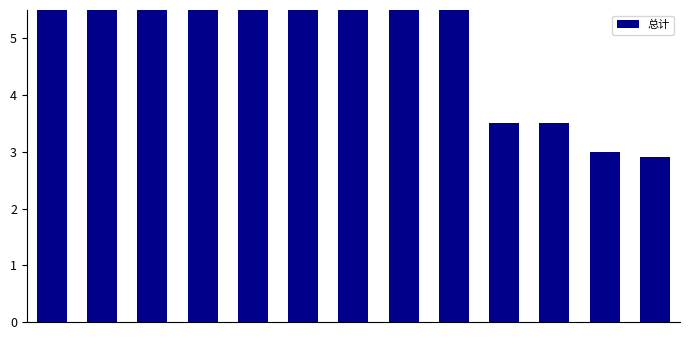

Rank the categories by value from lowest to highest.

12, 11, 9, 10, 7, 8, 6, 5, 4, 3, 2, 0, 1